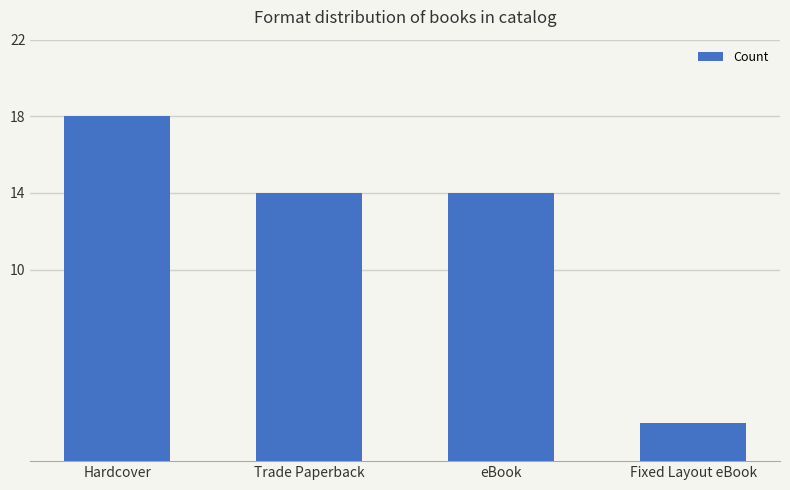

At which category does the chart reach its peak across all series?

Hardcover